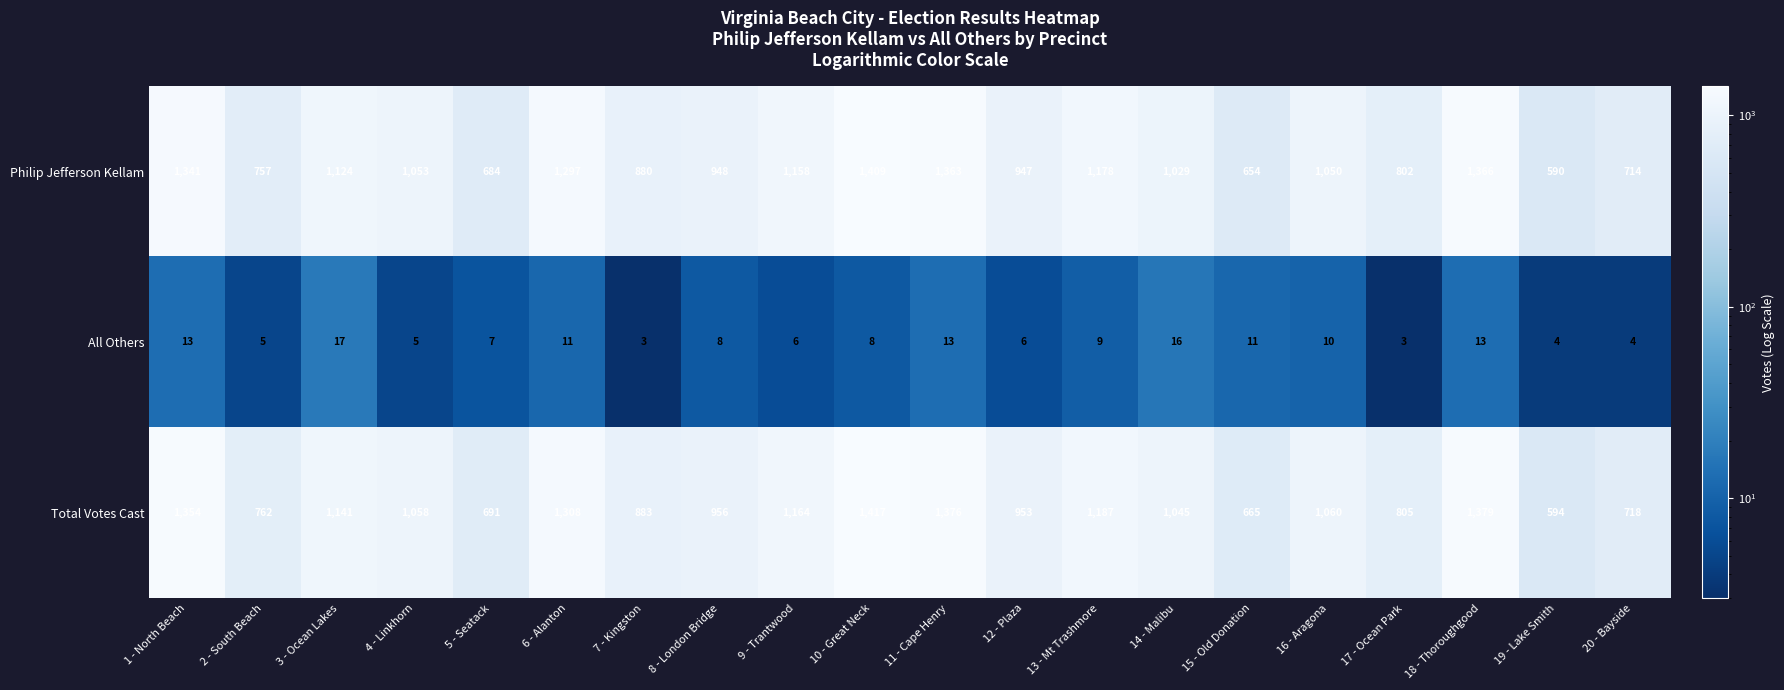

What is the spread (max minus min) of values at 14 - Malibu?

1029